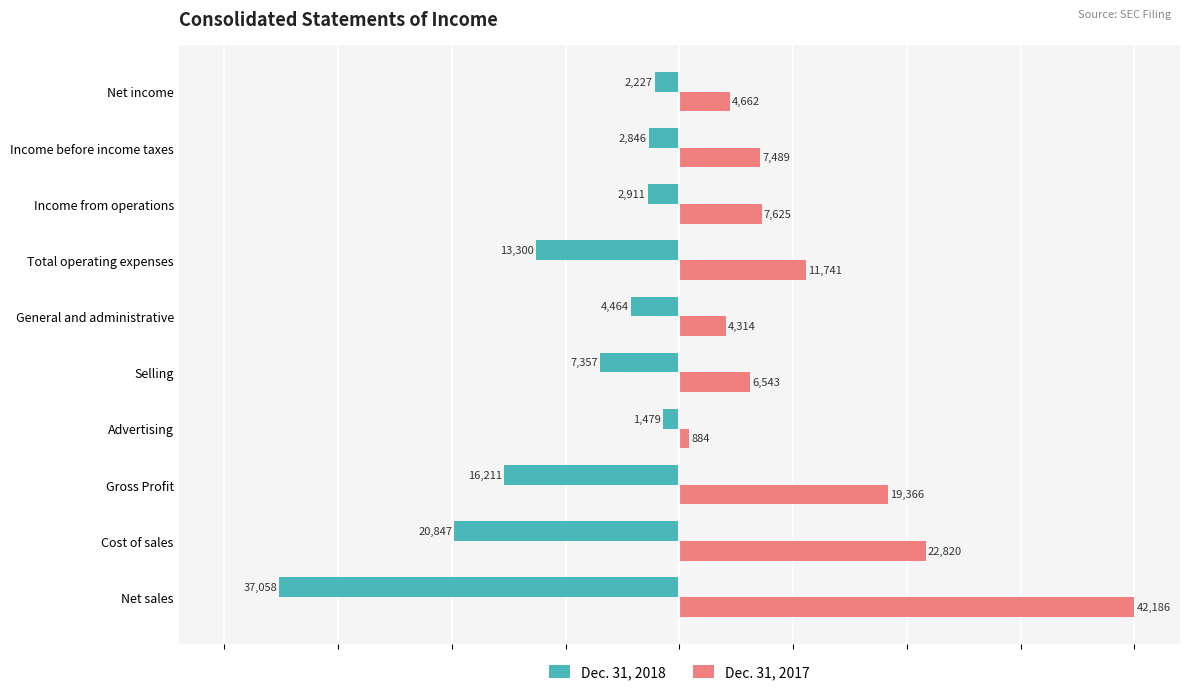

What are all the series names shown in the legend?

Dec. 31, 2018, Dec. 31, 2017